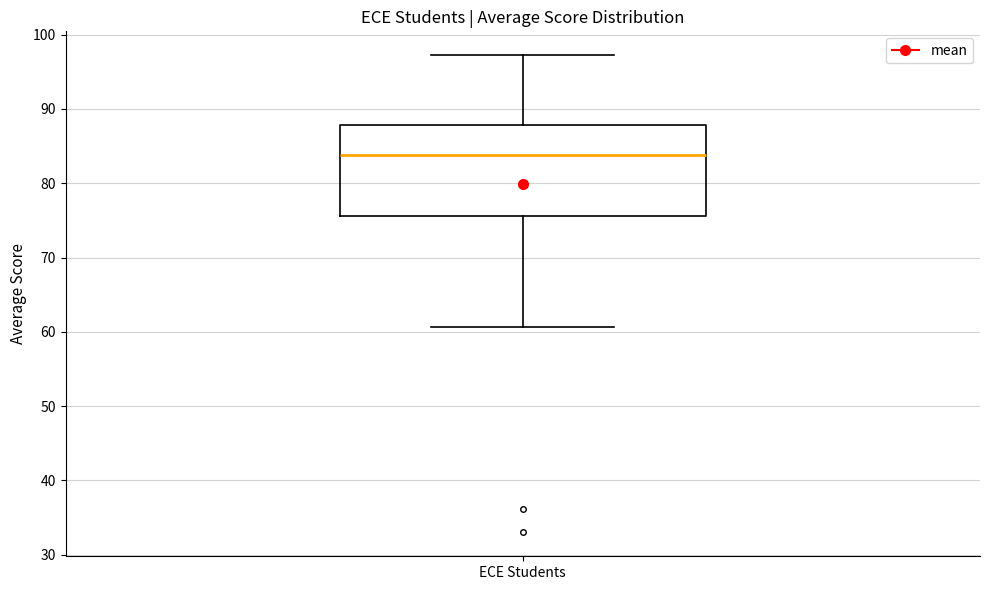

Where does the median line of the box for ECE Students sit on the y-axis? The values are not printed on the chart, so give them approximately, as read against the axis.

84